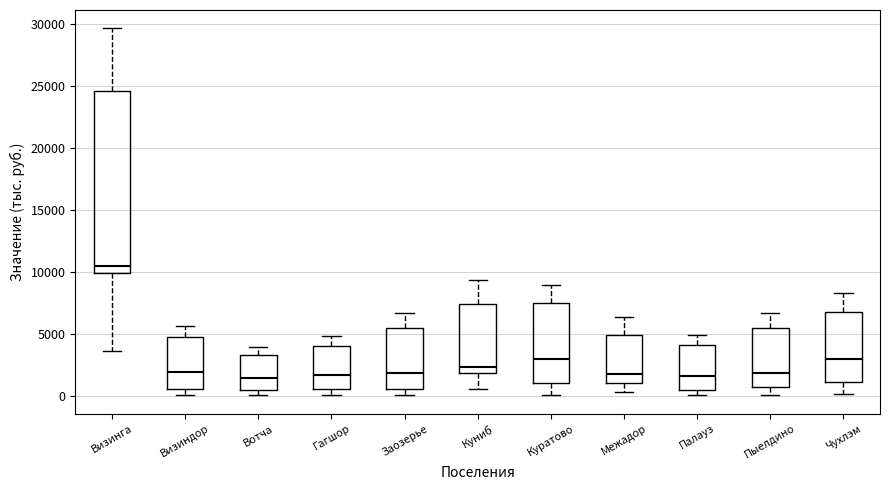

Which box has the highest median line?

Визинга